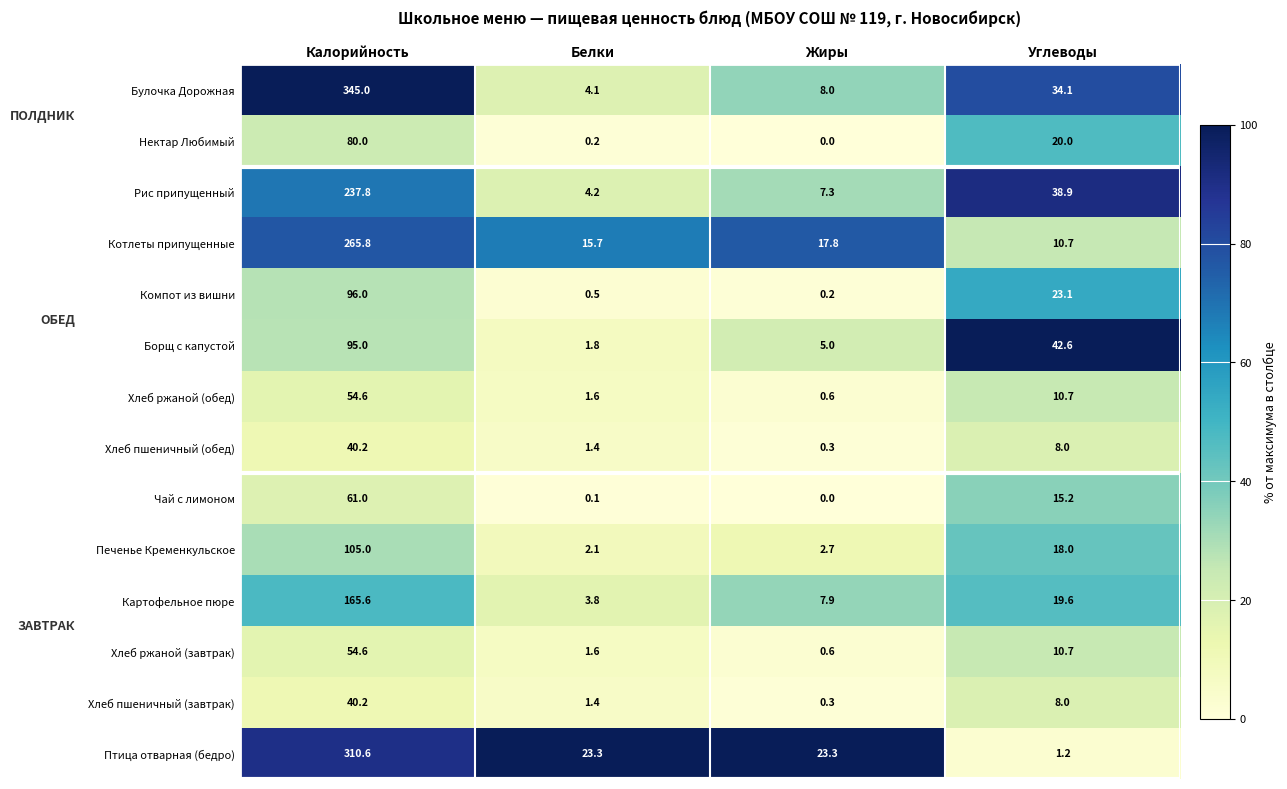

Which series has the largest total across all categories?

Булочка Дорожная